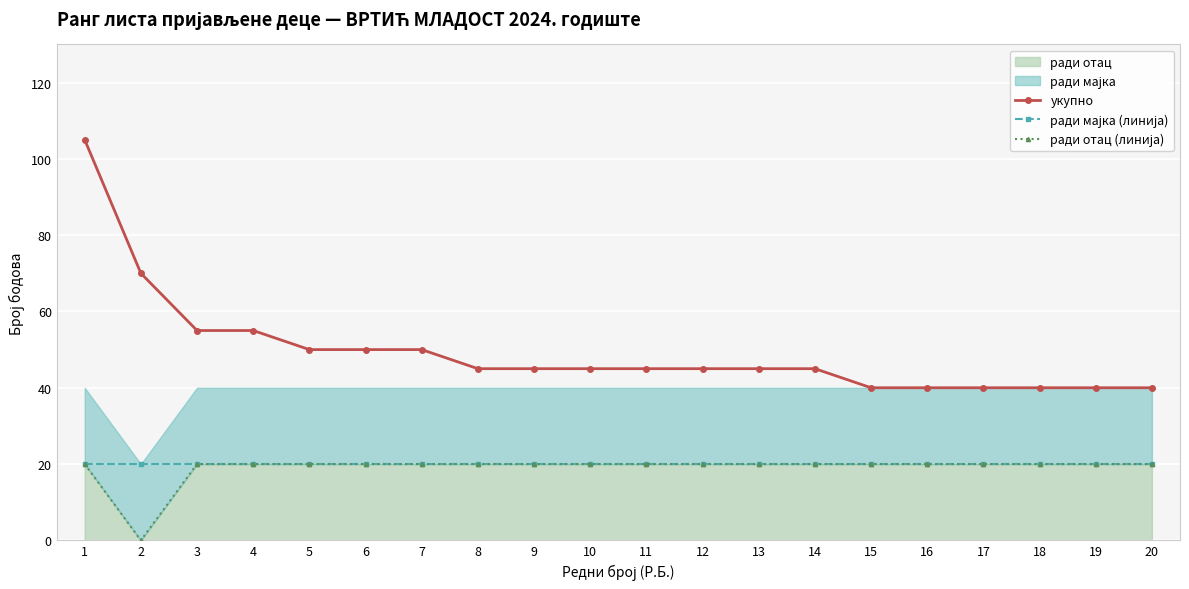

Which category has the lowest value across all series?

2